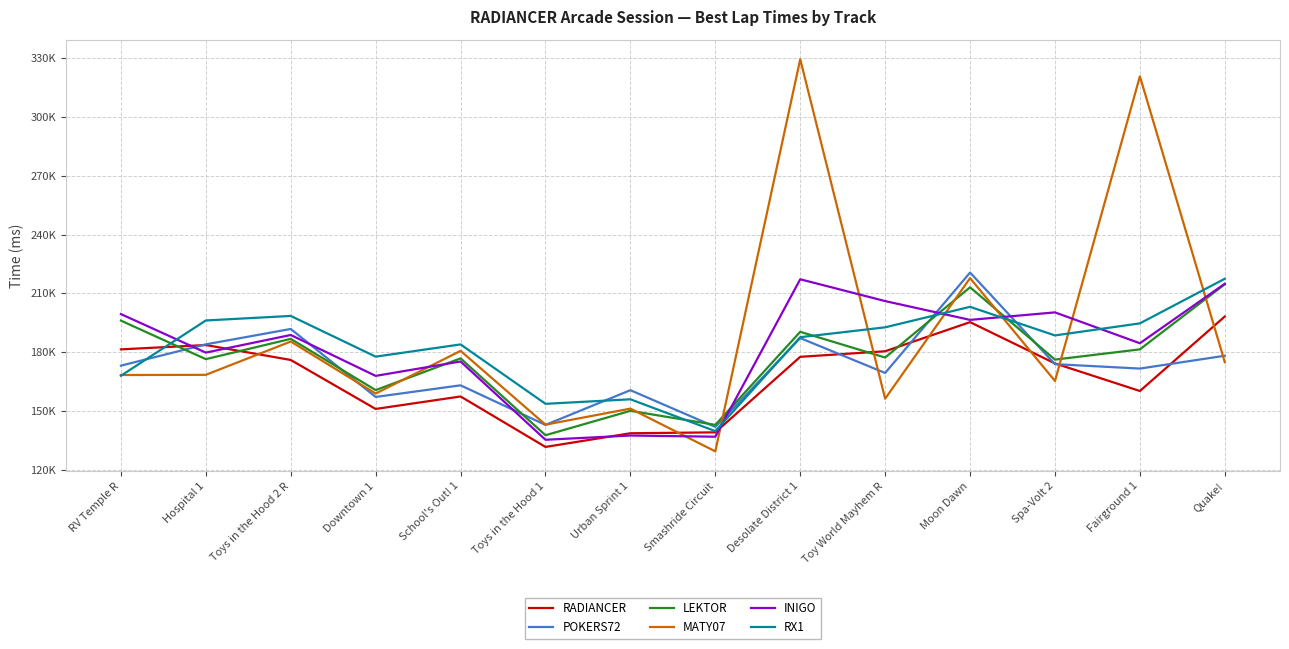

At which category does the chart reach its minimum across all series?

Smashride Circuit